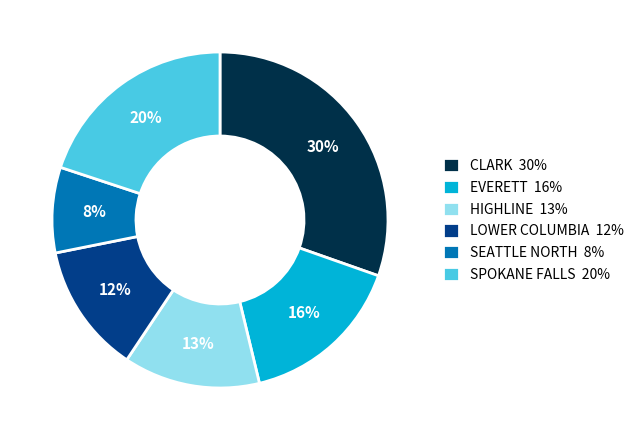

To the nearest percent, what is the difference between the LOWER COLUMBIA and SEATTLE NORTH slice percentages?

4%